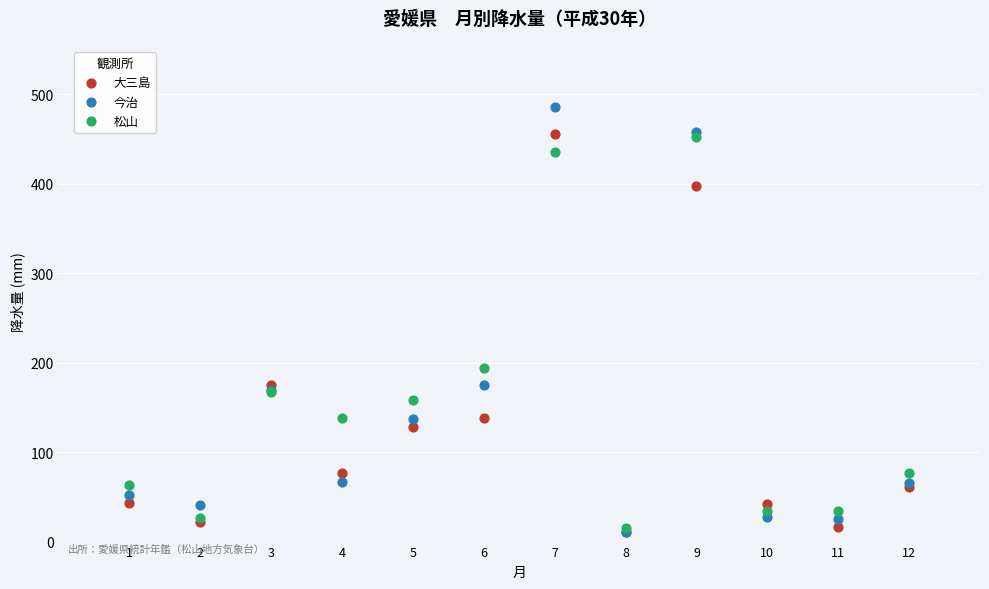

In the 松山 series, what Y value is closest to 233?

194.5